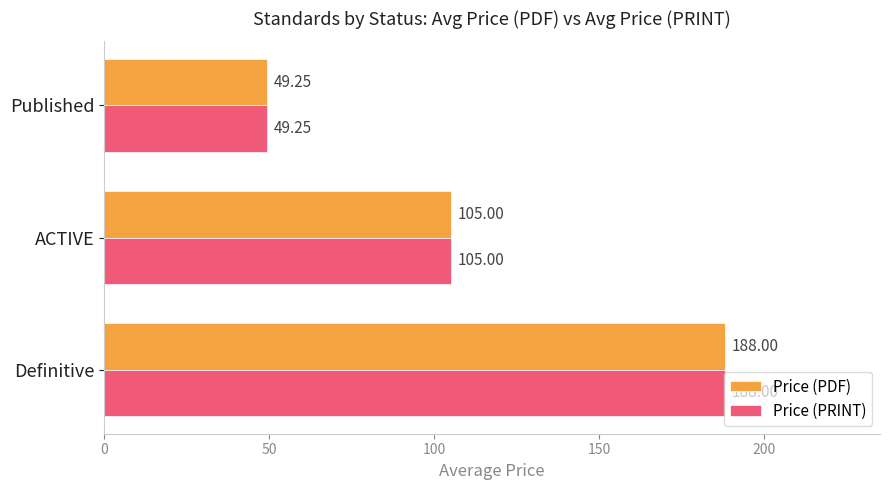

Rank the categories by Price (PRINT) value from highest to lowest.

Definitive, ACTIVE, Published